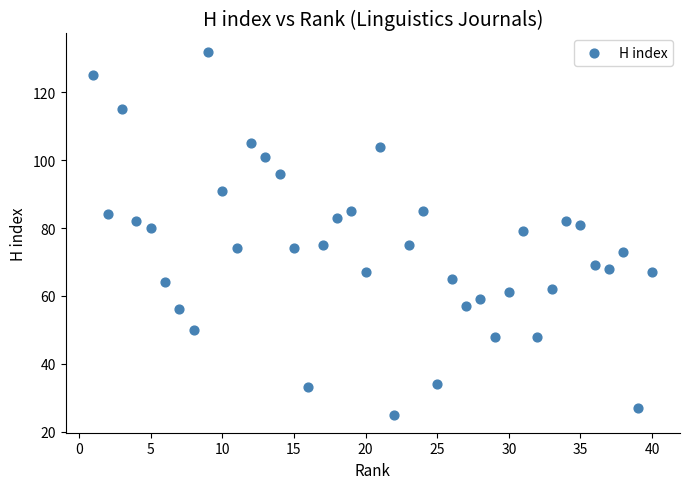

What is the range of Y values (max minus min)?

107